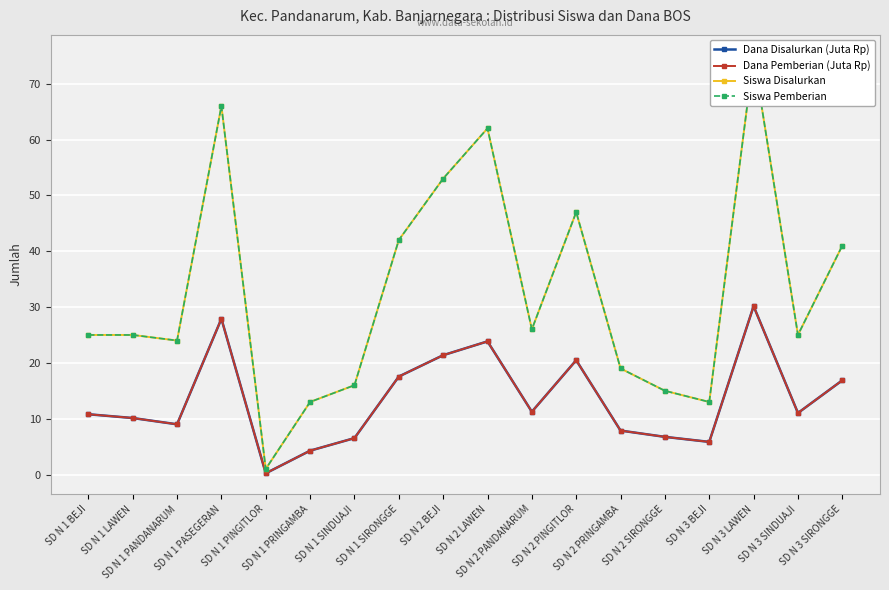

Does the chart display data point markers on the line(s)?

Yes